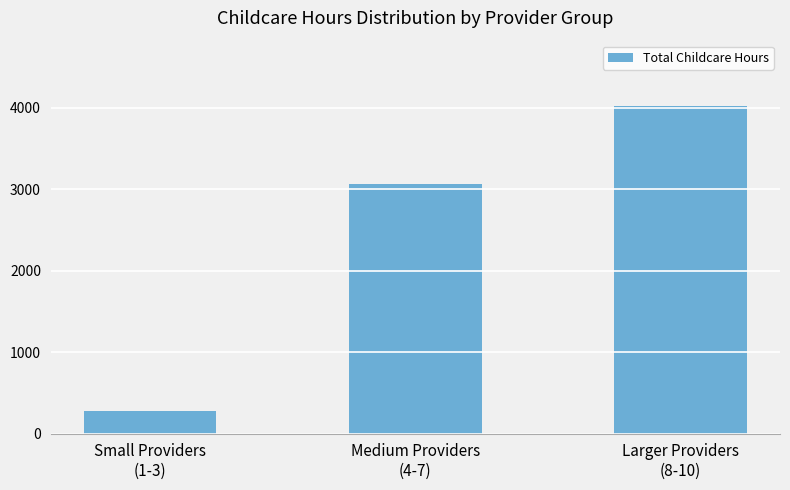

Where does the data first go above 3065?

Medium Providers
(4-7)